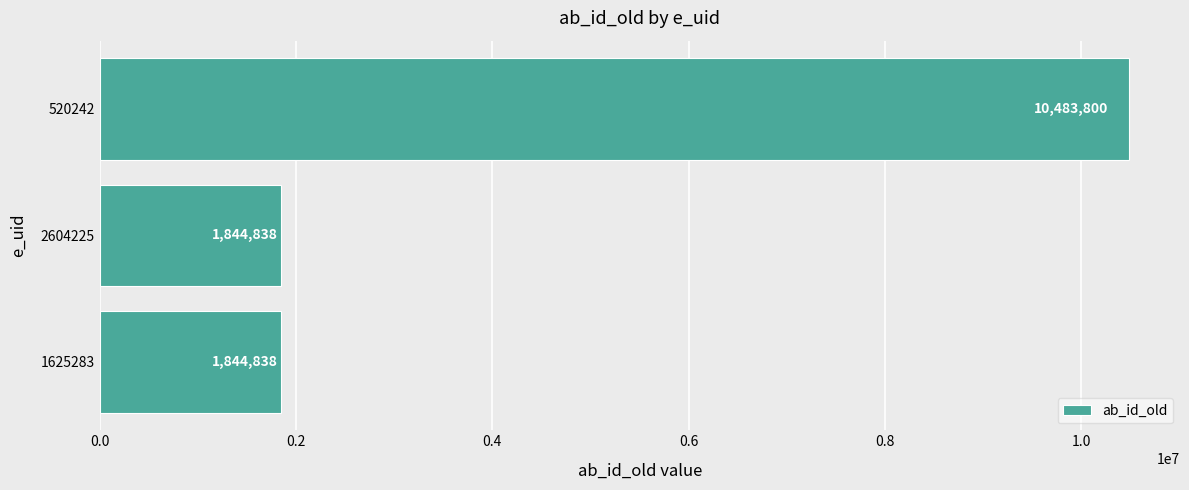

Is it true that the value at 520242 is 10483800?

True